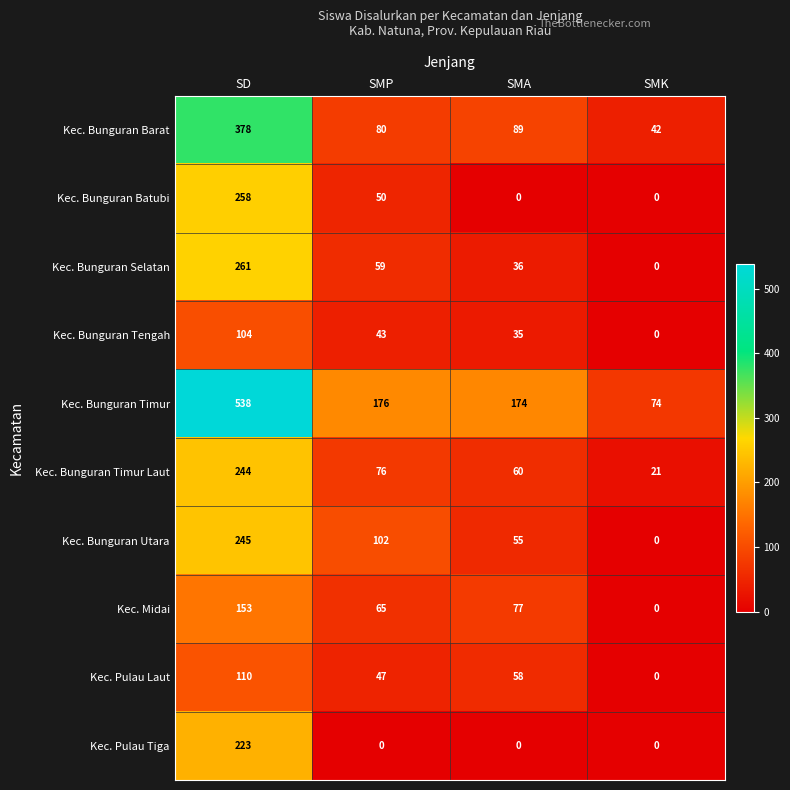

At which label is Kec. Pulau Laut closest to 55?

SMA